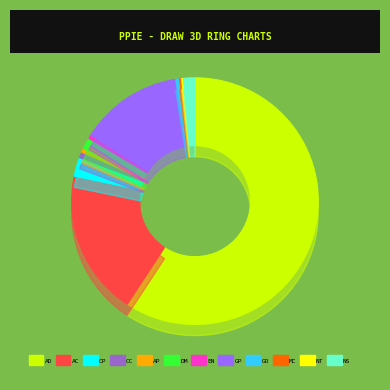

How many slices are in this pie chart?

12